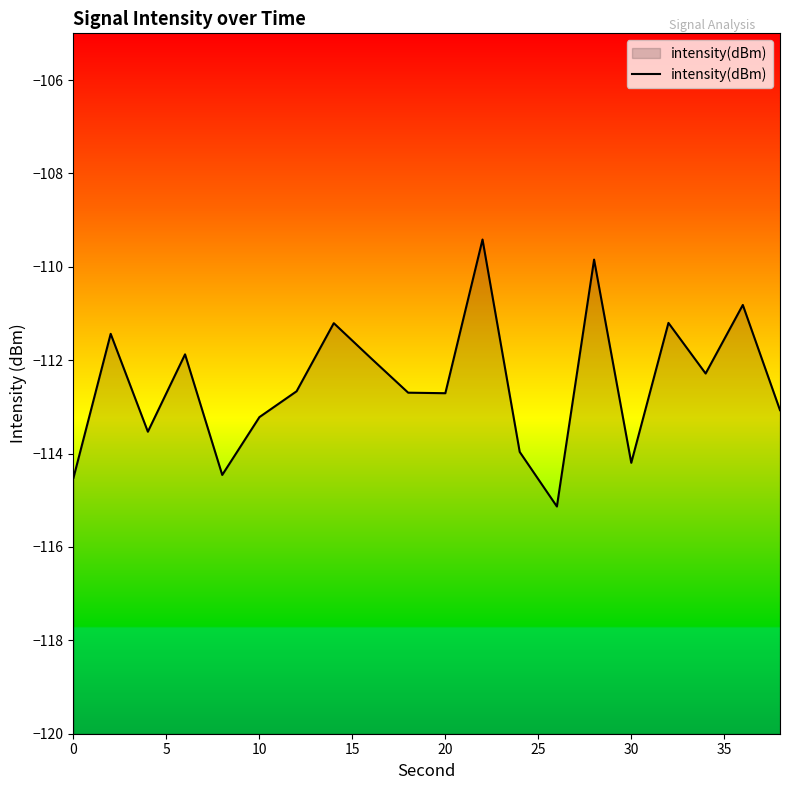

How many values exceed -112?

8